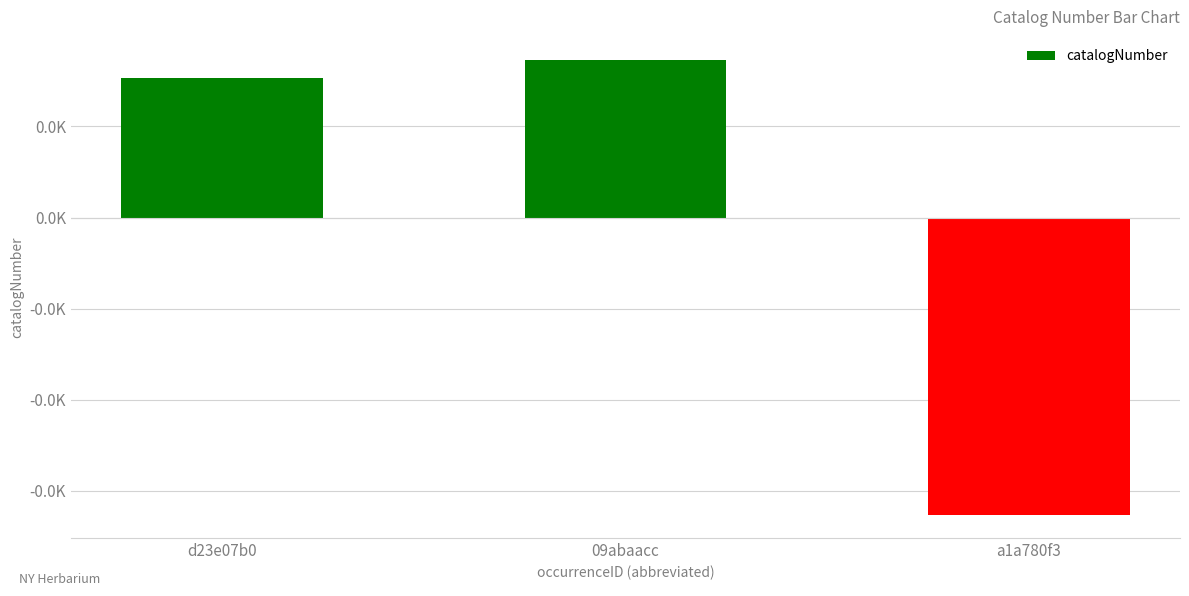

What is the value of the 2nd bar from the left?

8.7